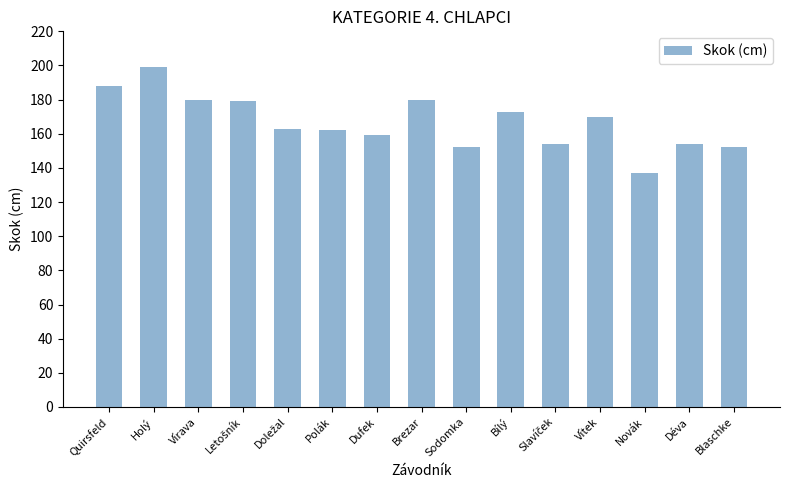

Read the value at Bílý, to the nearest 10.

170